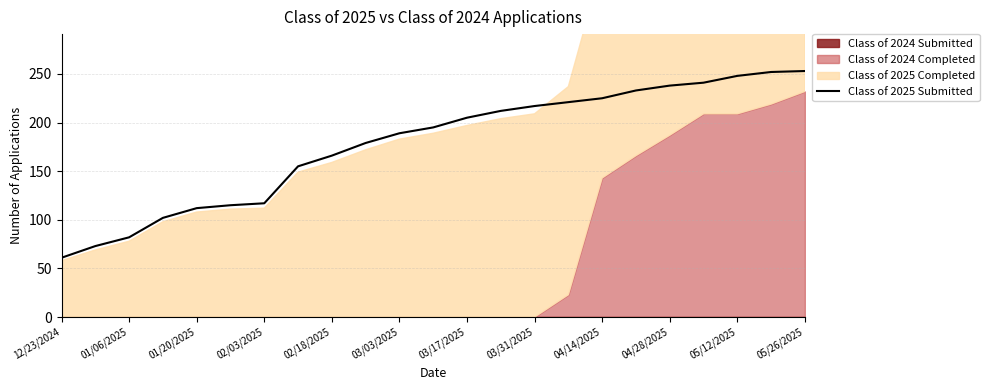

What is the highest value of the Class of 2025 Submitted series?

253